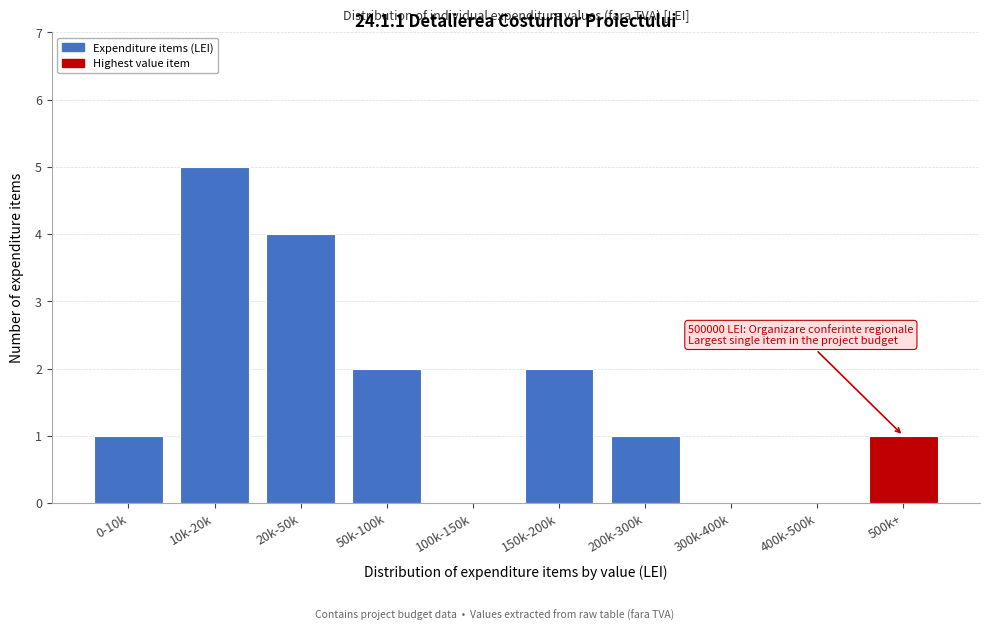

Reading left to right, transcribe all the data shown in this chart.

0-10k=1	10k-20k=5	20k-50k=4	50k-100k=2	100k-150k=0	150k-200k=2	200k-300k=1	300k-400k=0	400k-500k=0	500k+=1